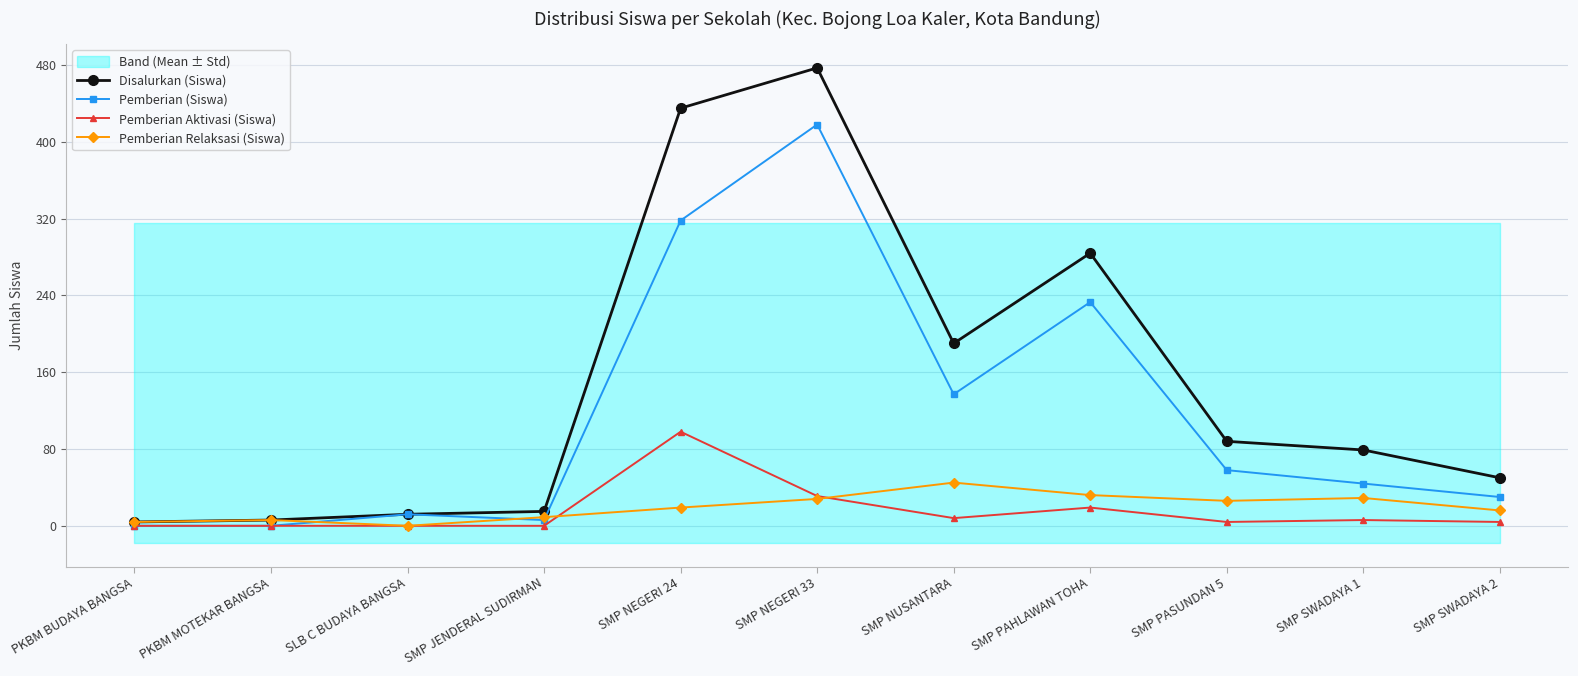

True or false: Disalurkan (Siswa) has a value of 8 at PKBM MOTEKAR BANGSA.

False